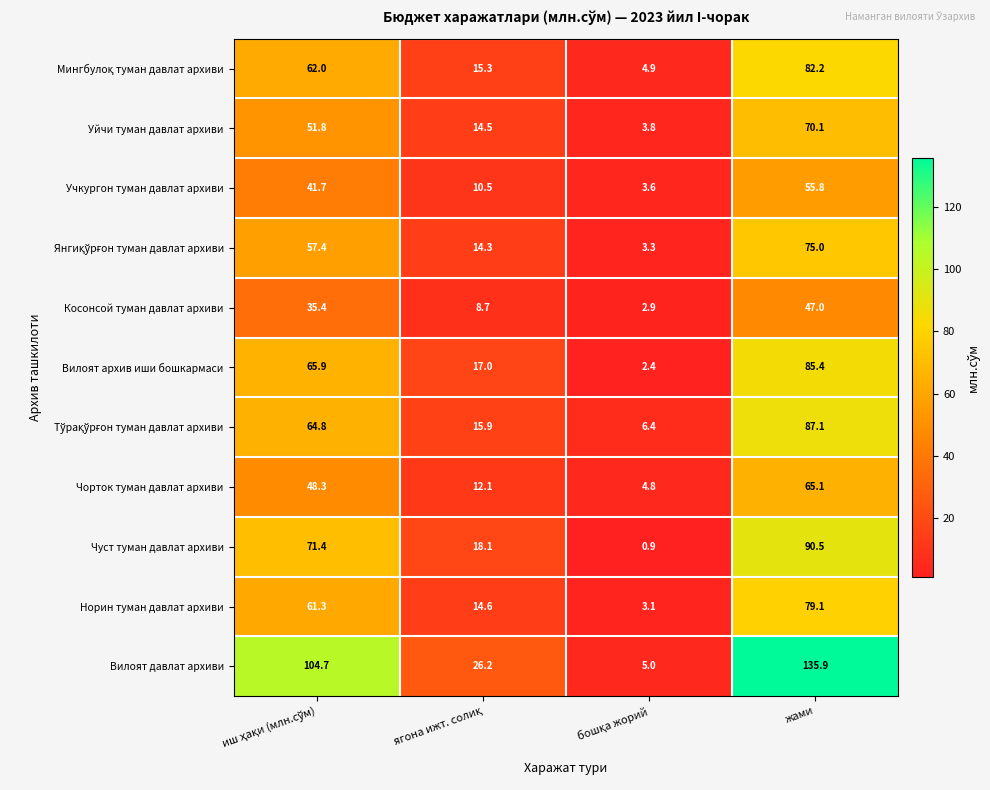

Which series has the largest total across all categories?

Вилоят давлат архиви